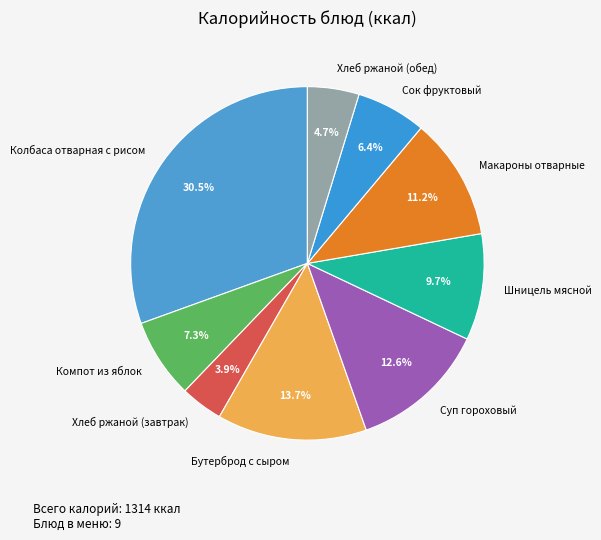

Does Хлеб ржаной (обед) account for over 50% of the chart?

No